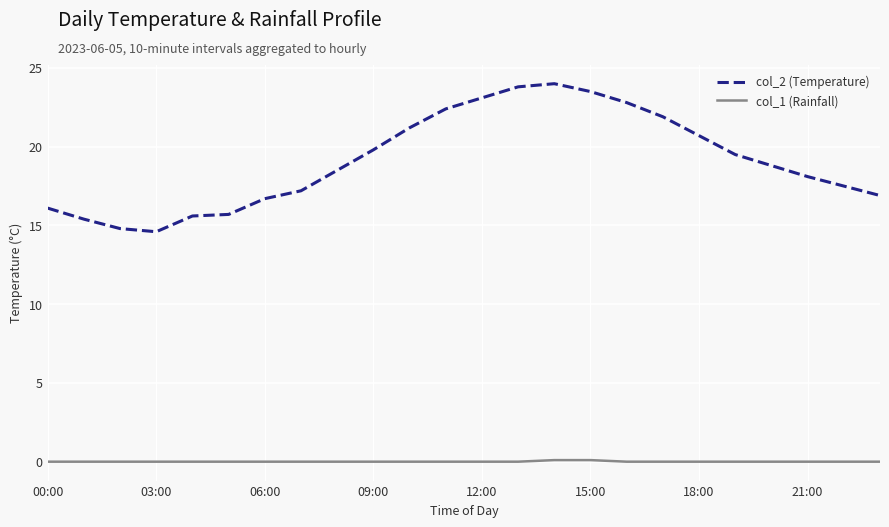

What is the maximum value for col_2 (Temperature)?

24.0